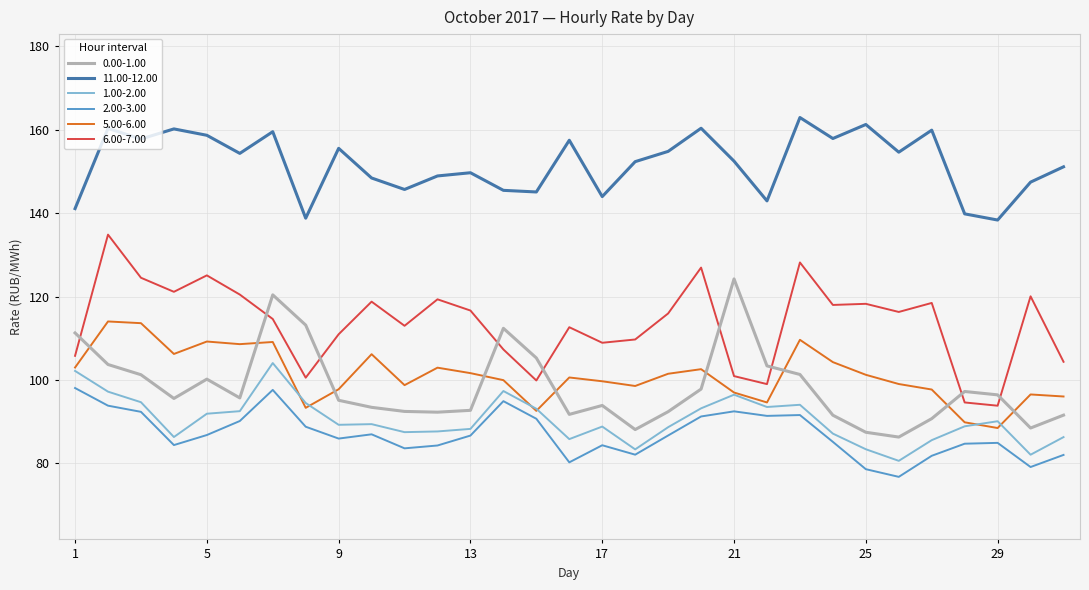

Rank the series by their maximum value, from highest to lowest.

11.00-12.00, 6.00-7.00, 0.00-1.00, 5.00-6.00, 1.00-2.00, 2.00-3.00